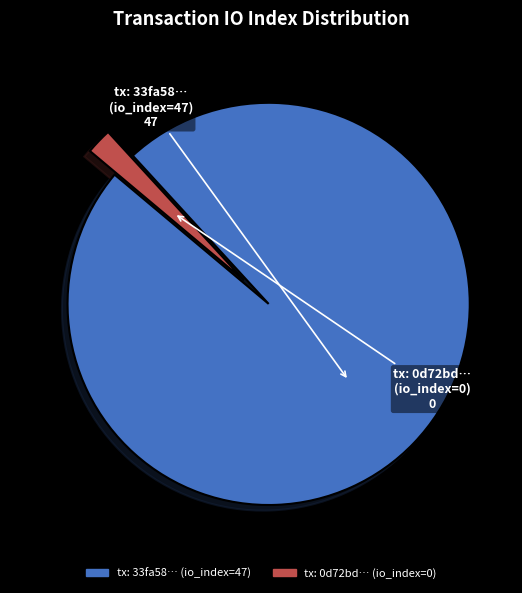

How many segments does this pie chart have?

2